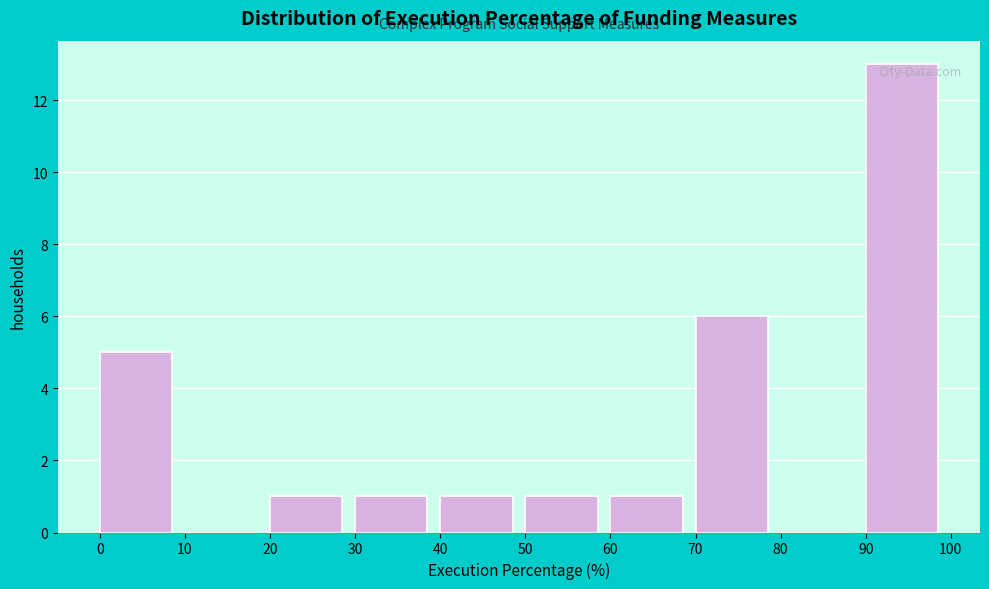

What is the height of the bar covering 50 to 60 on the x-axis? The values are not printed on the chart, so give them approximately, as read against the axis.

1